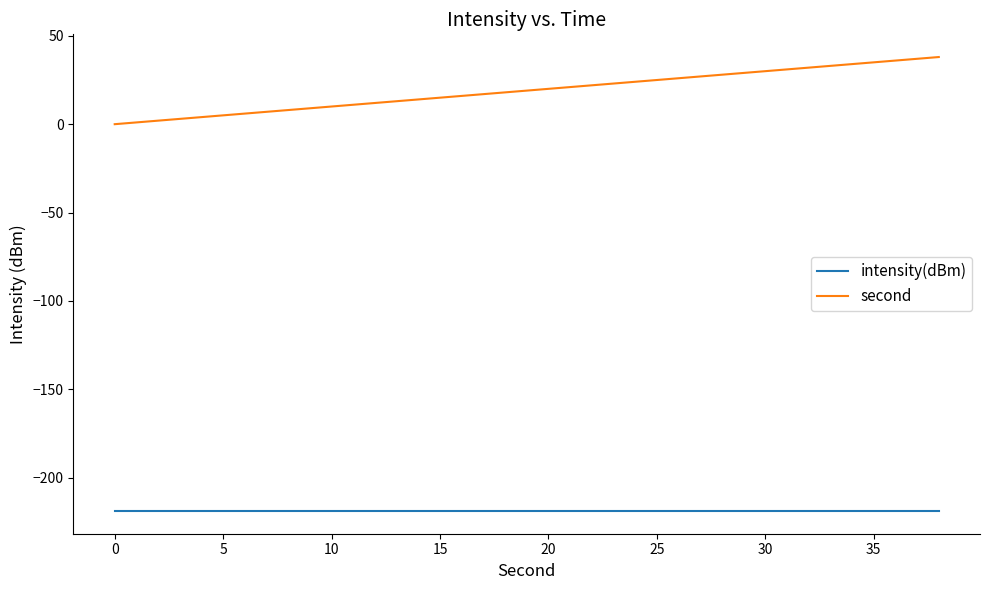

Which series has the largest range (max minus min)?

second